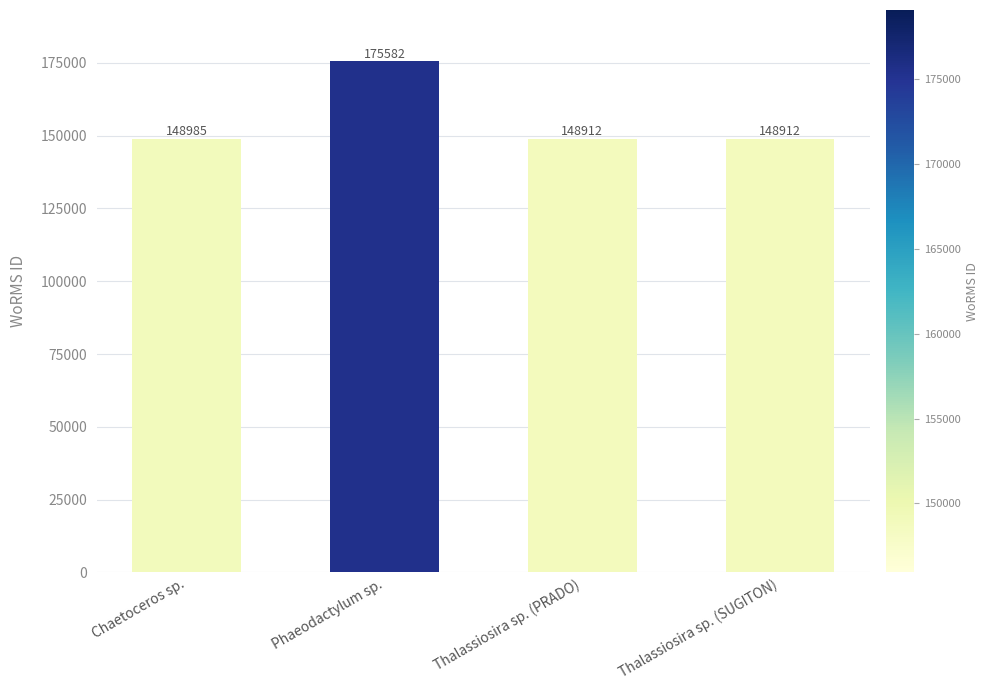

What is the sum of the values at Phaeodactylum sp. and Thalassiosira sp. (SUGITON)?

324494